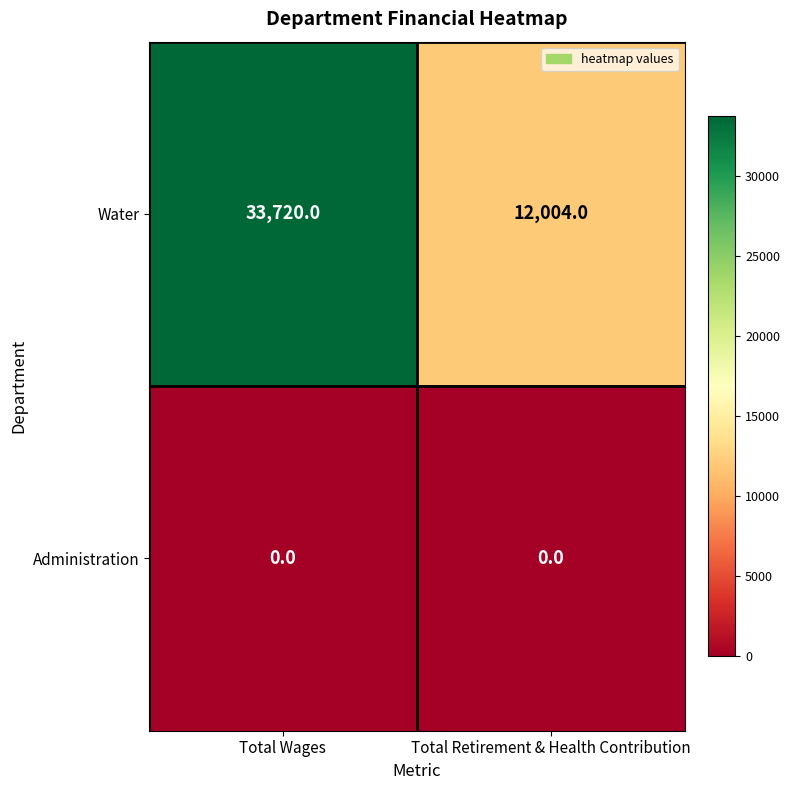

Rank the series by their average value, from highest to lowest.

Water, Administration